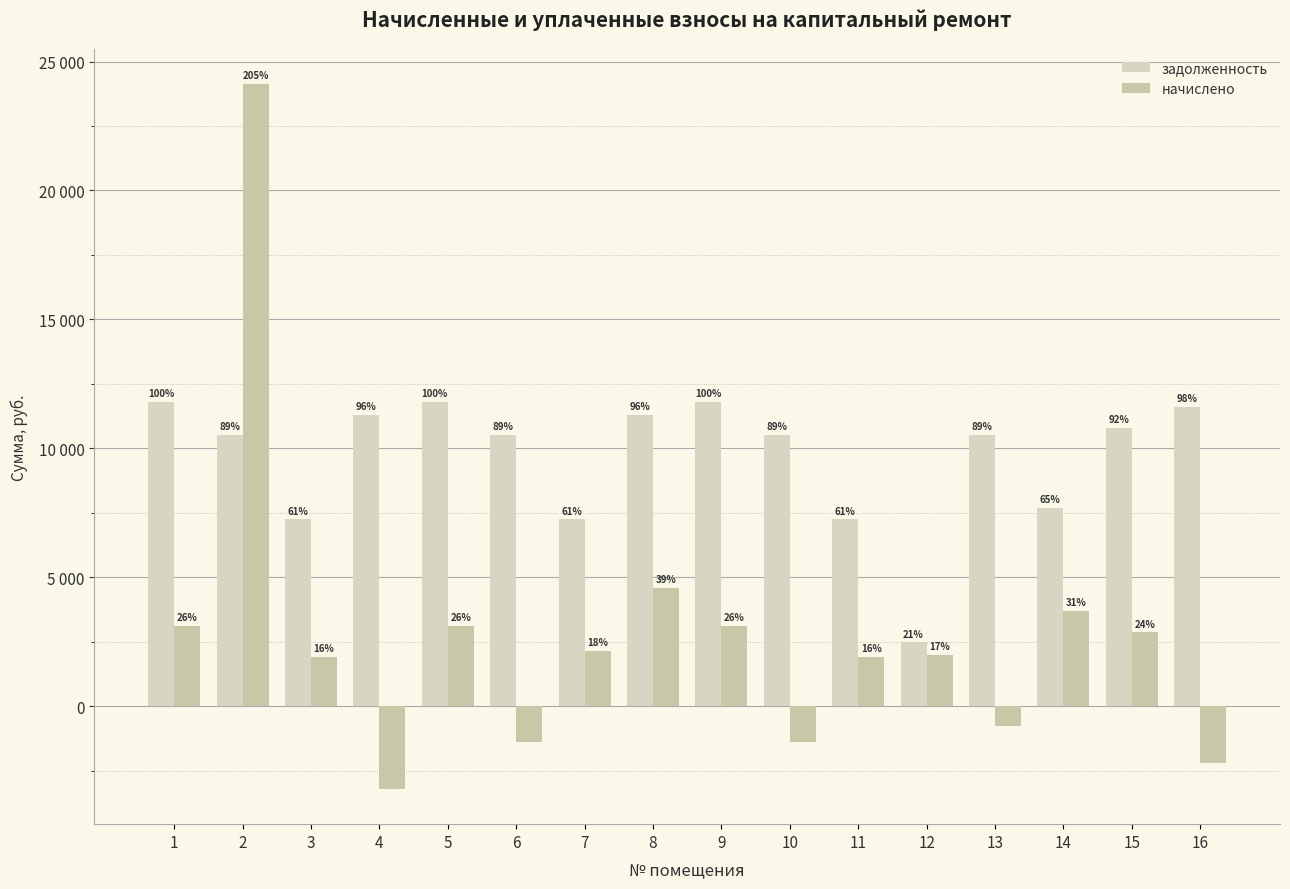

What is the value of the задолженность bar at the 15th from the left?

10788.0